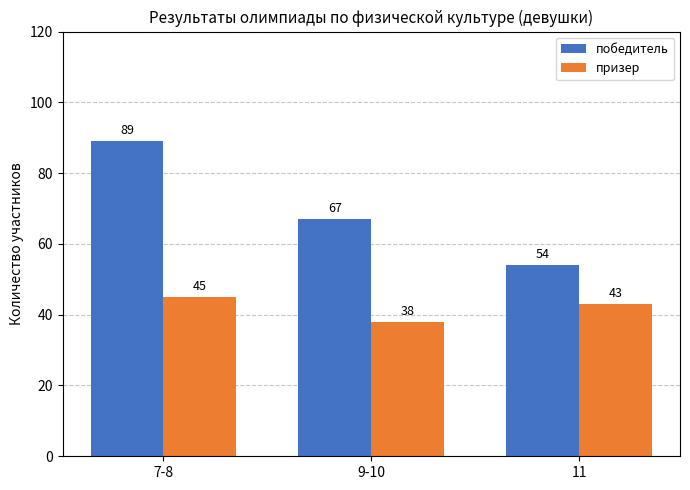

Rank the series by their maximum value, from lowest to highest.

призер, победитель